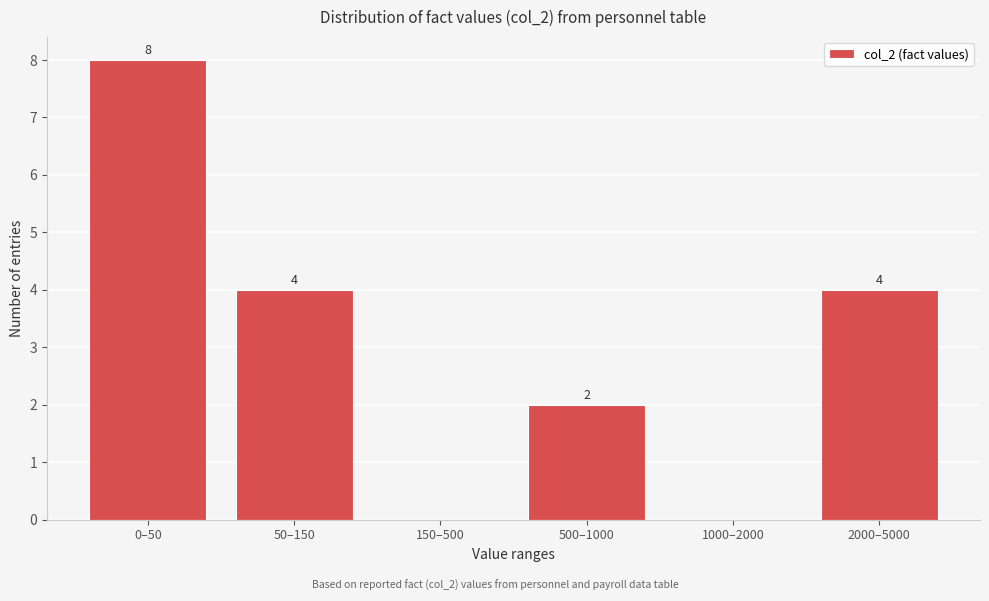

Reading left to right, what are all the values shown in this chart?

0–50=8	50–150=4	150–500=0	500–1000=2	1000–2000=0	2000–5000=4